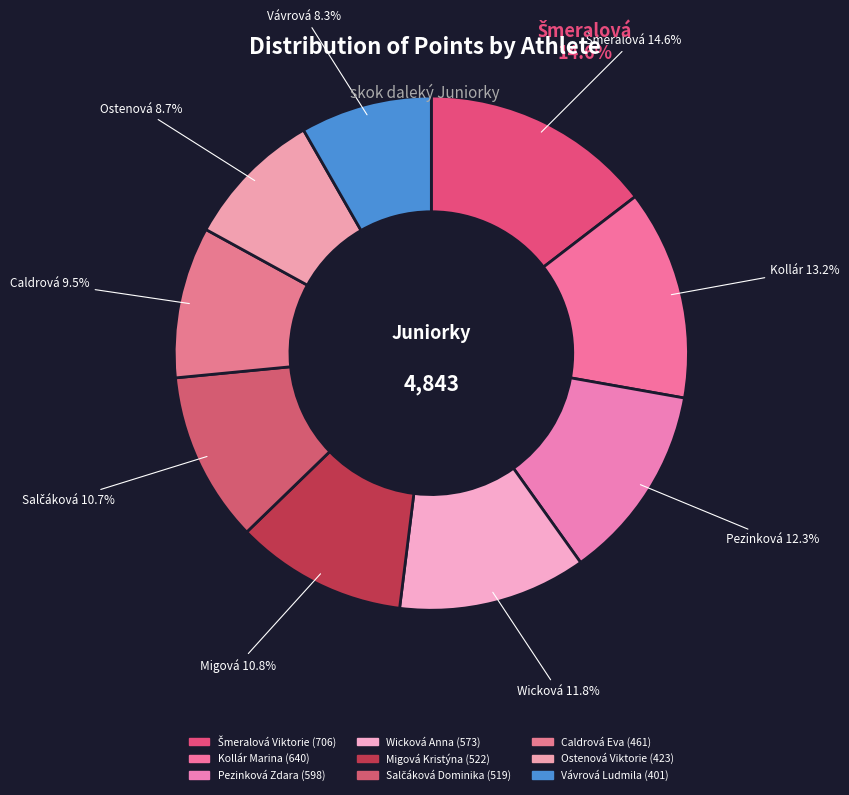

Does Vávrová Ludmila represent more than half of the total?

No